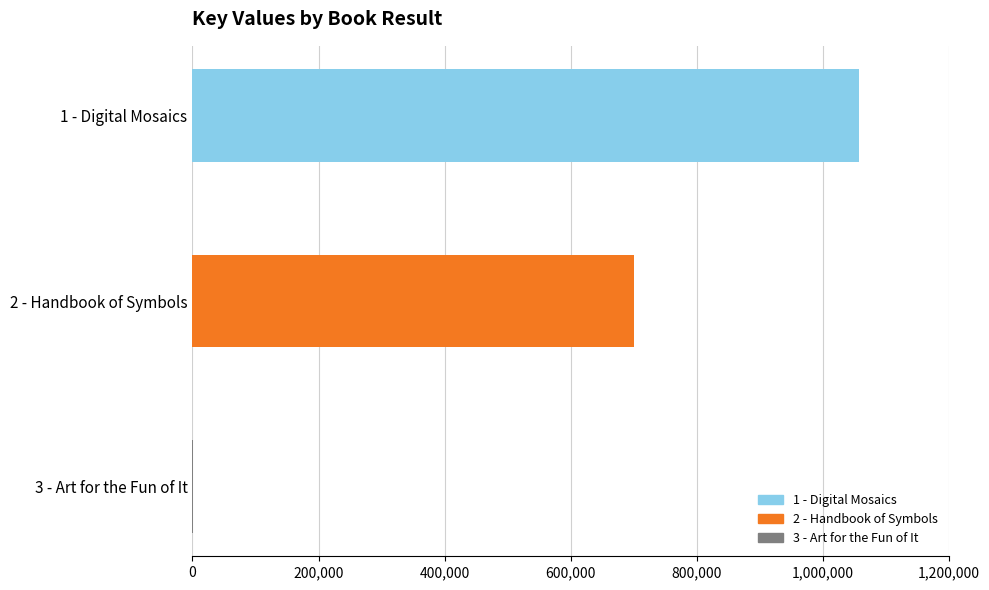

At which category does the chart reach its peak across all series?

1 - Digital Mosaics